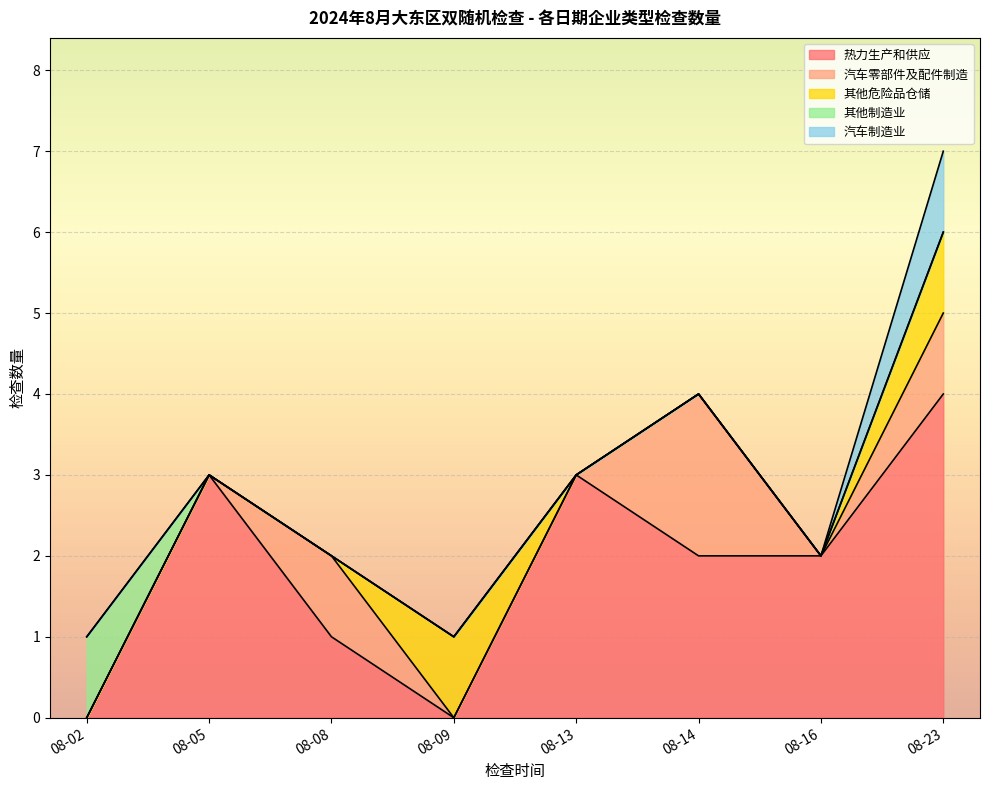

At which category does the chart reach its minimum across all series?

08-02